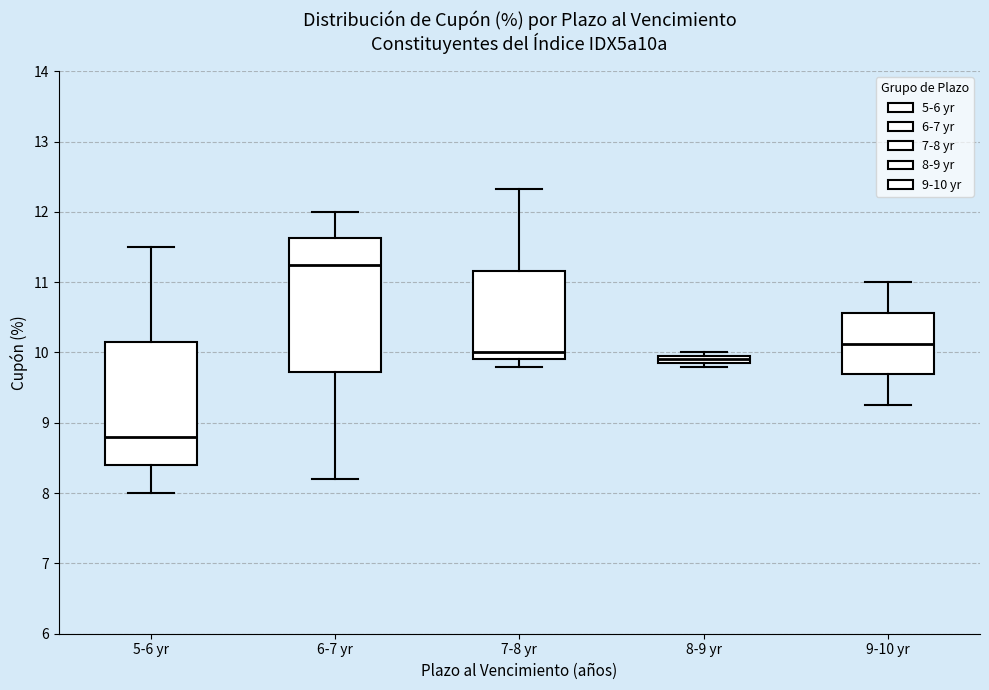

Where is the upper edge of the box for 9-10 yr on the y-axis? The values are not printed on the chart, so give them approximately, as read against the axis.

10.6